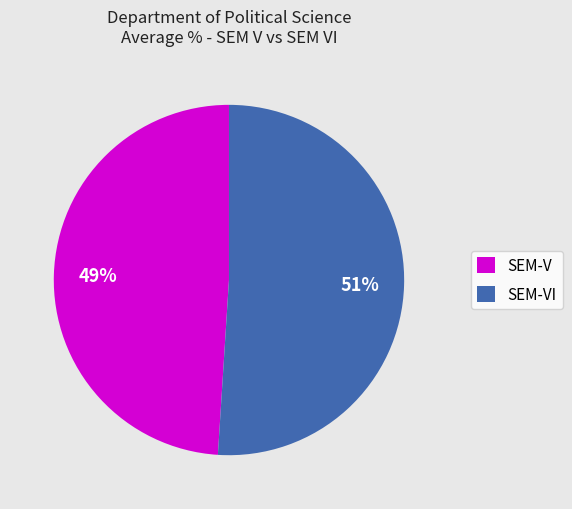

To the nearest percent, what is the average slice percentage?

50%